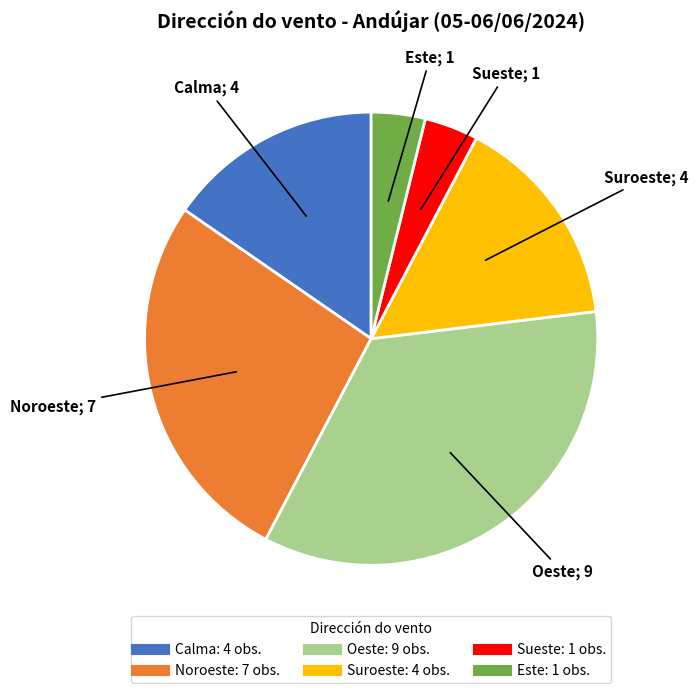

The Suroeste slice represents 10% of the pie. True or false?

False